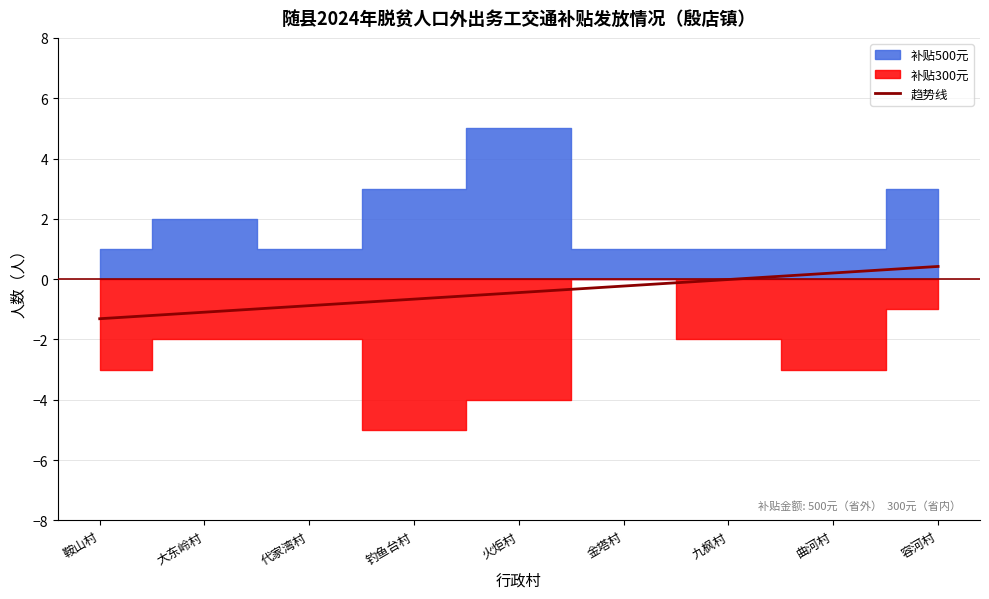

What position from the left is 火炬村?

5